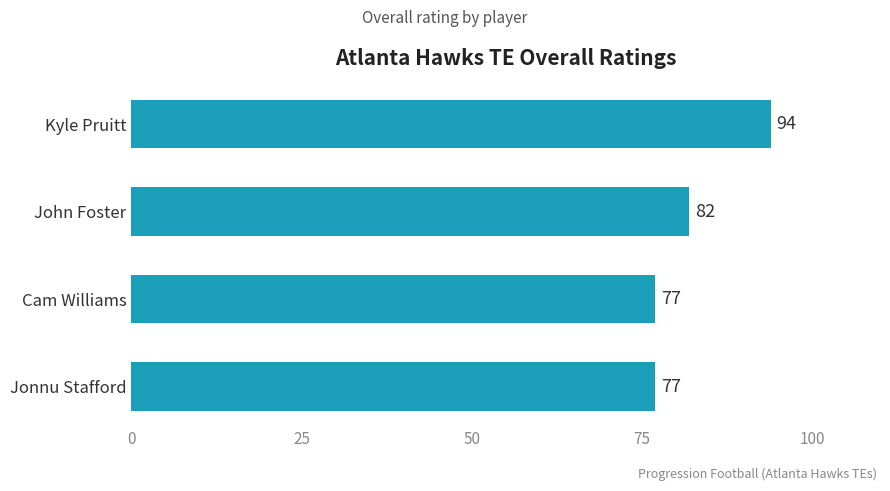

Count the number of data series in this chart.

1